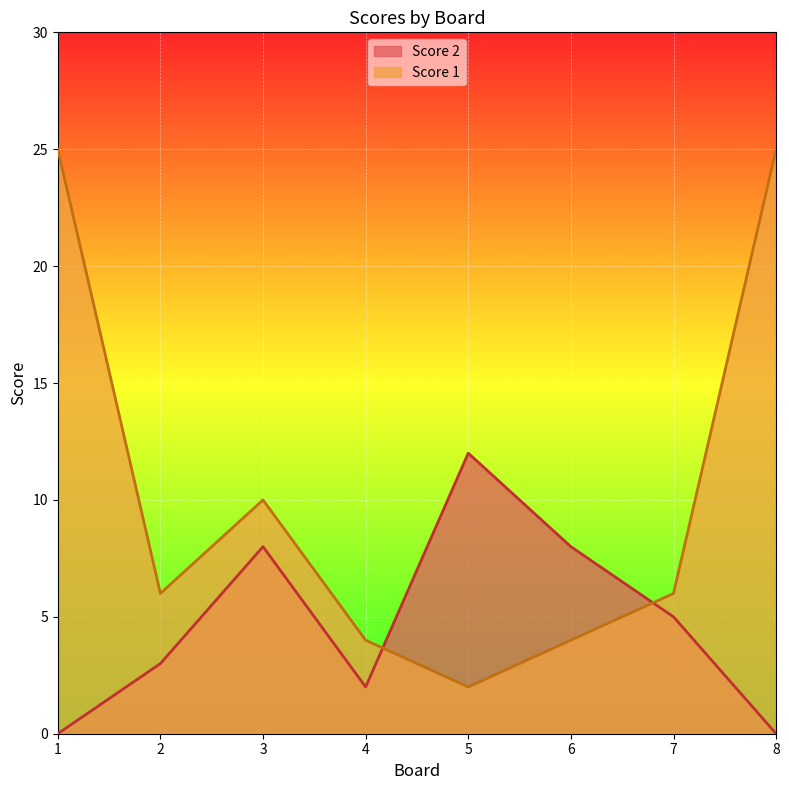

Which category has the lowest value across all series?

1